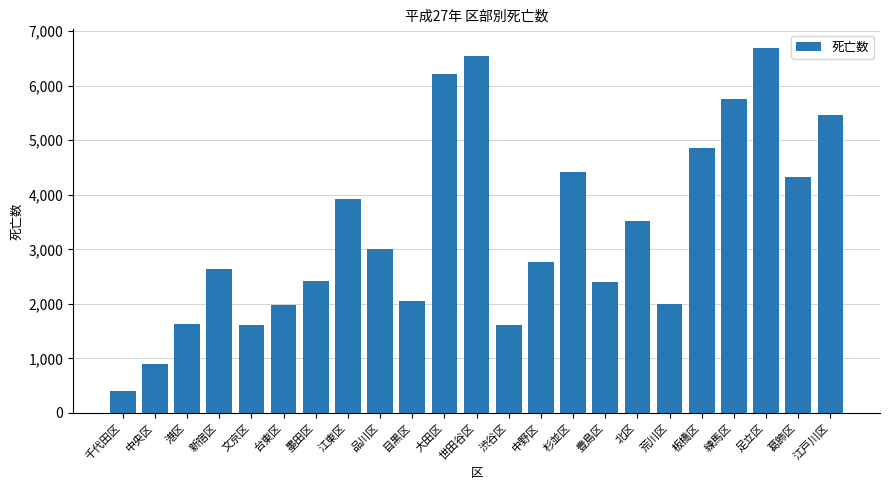

What is the label of the 20th bar from the left?

練馬区